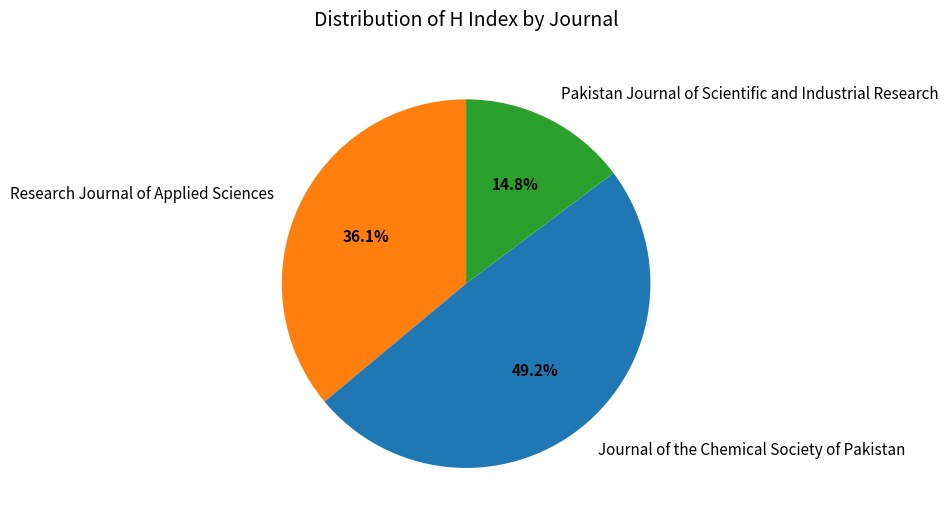

Combined, do Pakistan Journal of Scientific and Industrial Research and Research Journal of Applied Sciences account for over 50%?

Yes